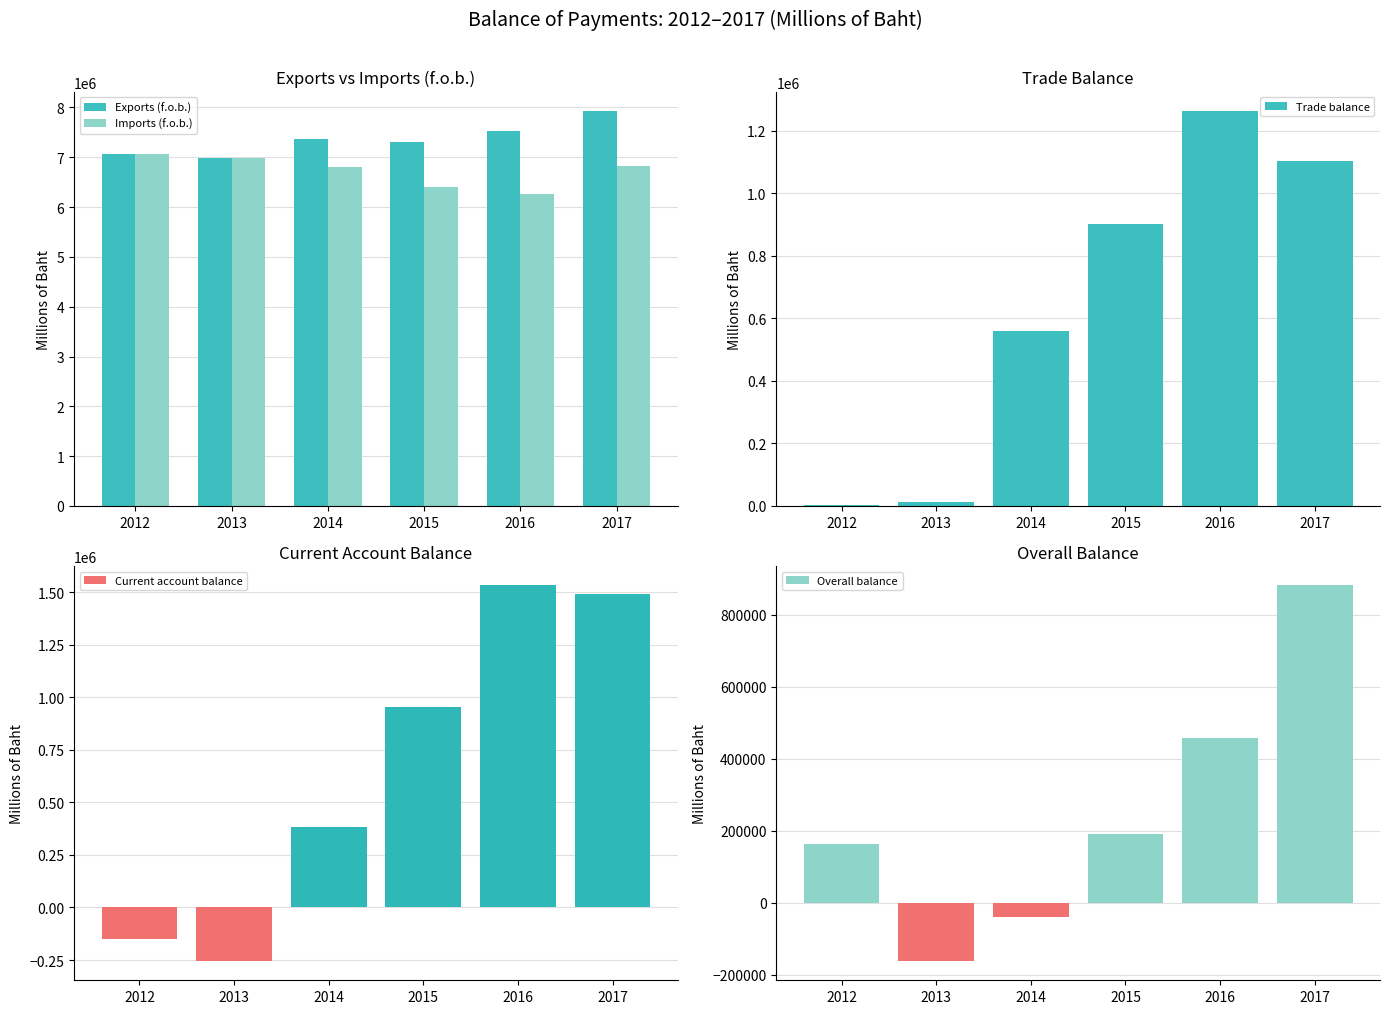

At which label does Current account balance first exceed 954071?

2015